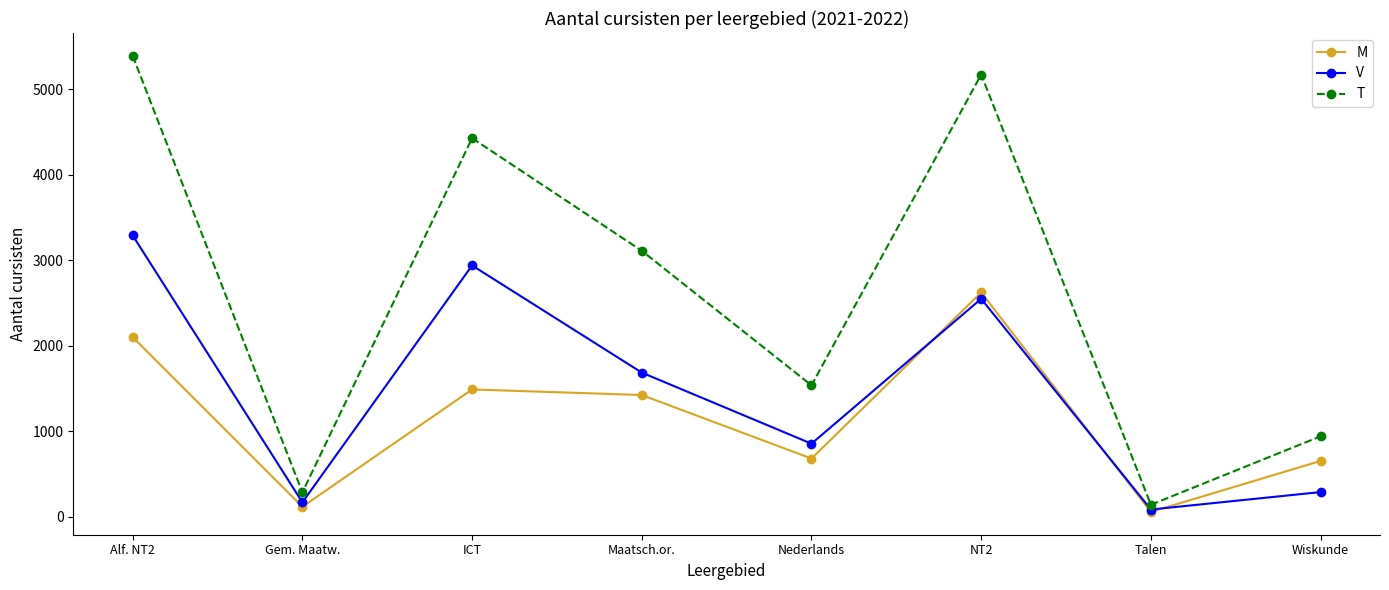

After their last crossing, which series has the higher values: M or V?

M